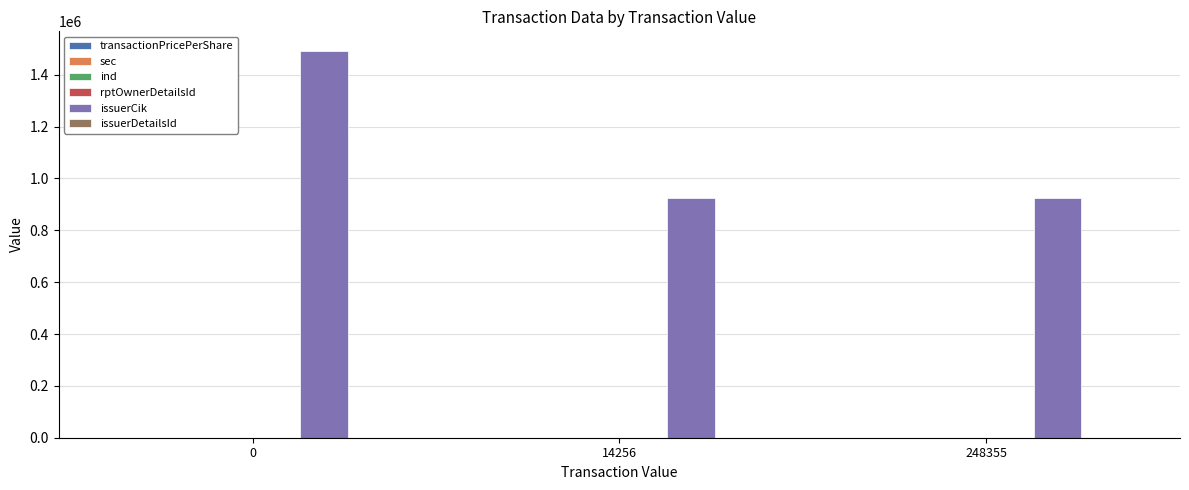

How many groups of bars are there?

3